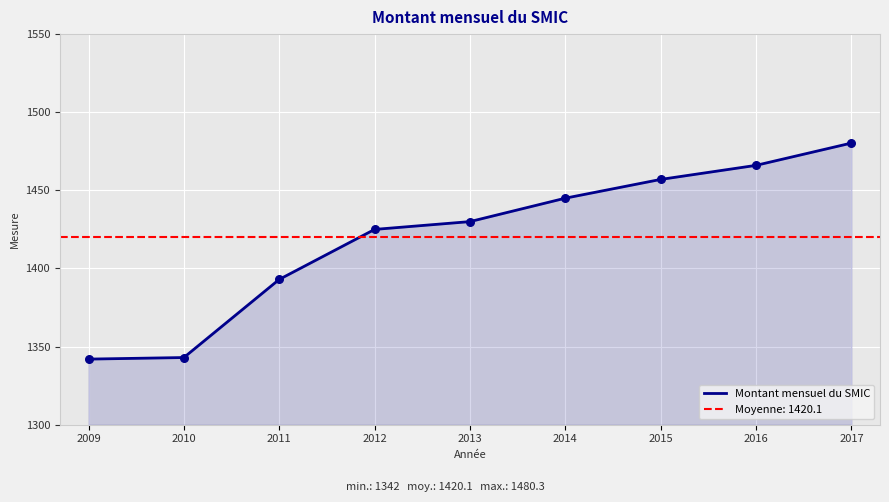

What is the change in value from 2010 to 2012?

+82.0